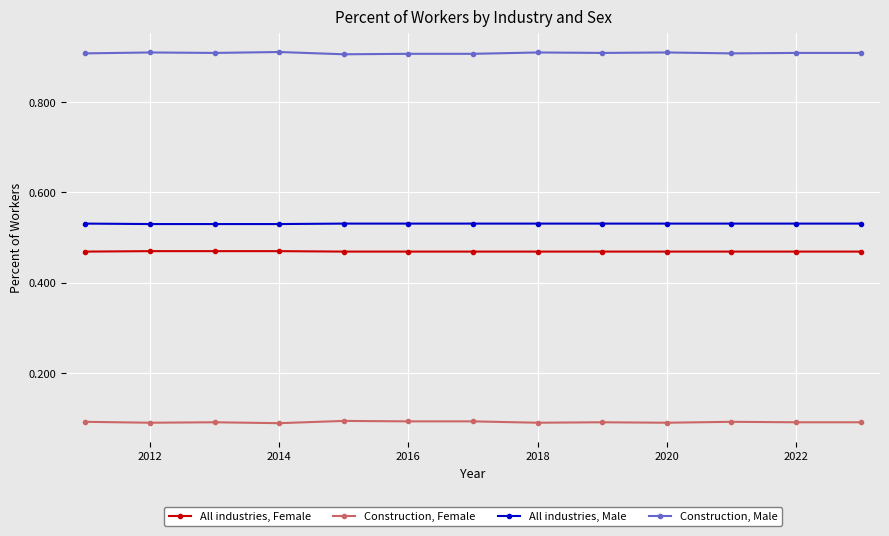

List the series in order of their peak value, lowest first.

Construction, Female, All industries, Female, All industries, Male, Construction, Male